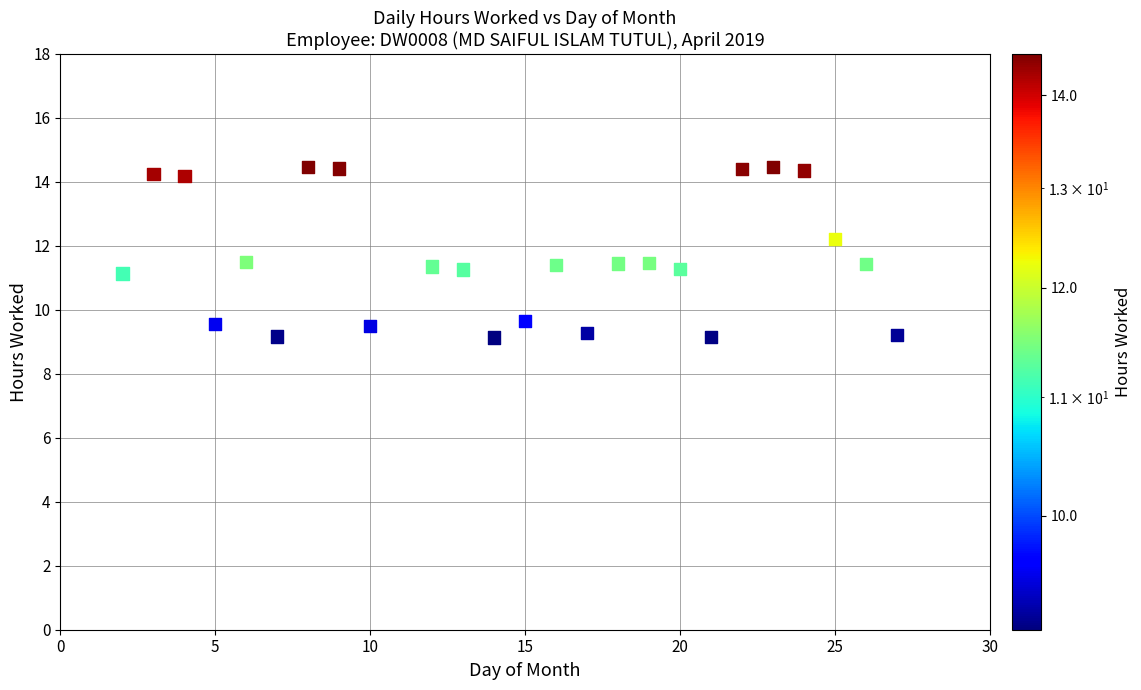

What is the range of X values (max minus min)?

25.0